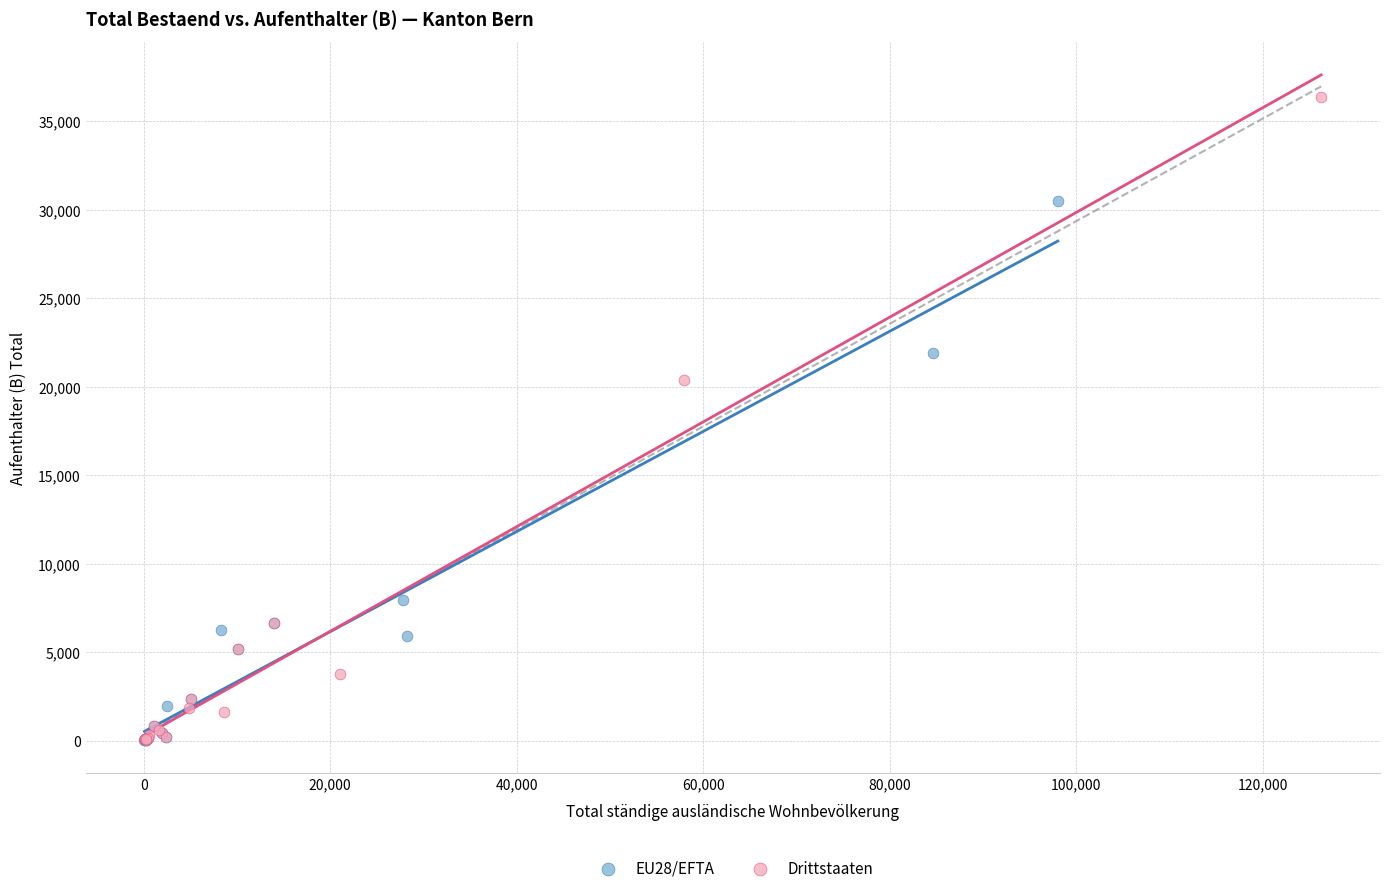

Which series reaches the maximum Y coordinate?

Drittstaaten